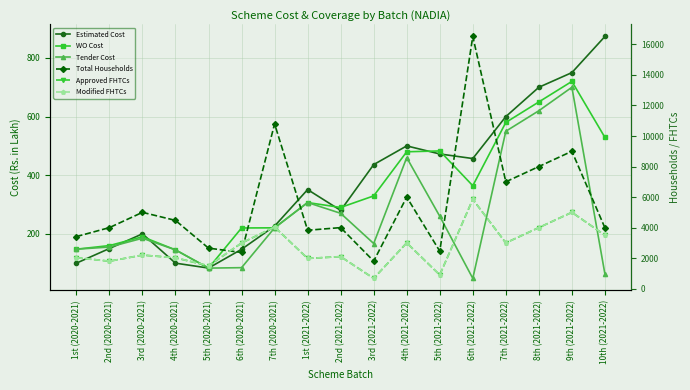

Is it true that Estimated Cost equals 219.6 at 8th (2021-2022)?

False